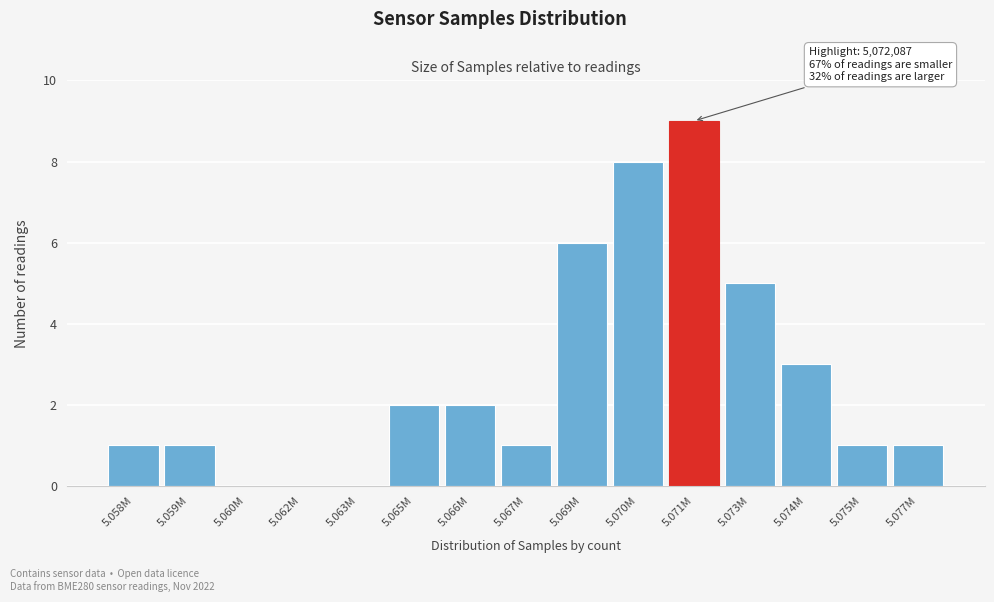

Reading right to left, what are all the values shown in this chart?

5.077M=1	5.075M=1	5.074M=3	5.073M=5	5.071M=9	5.070M=8	5.069M=6	5.067M=1	5.066M=2	5.065M=2	5.063M=0	5.062M=0	5.060M=0	5.059M=1	5.058M=1